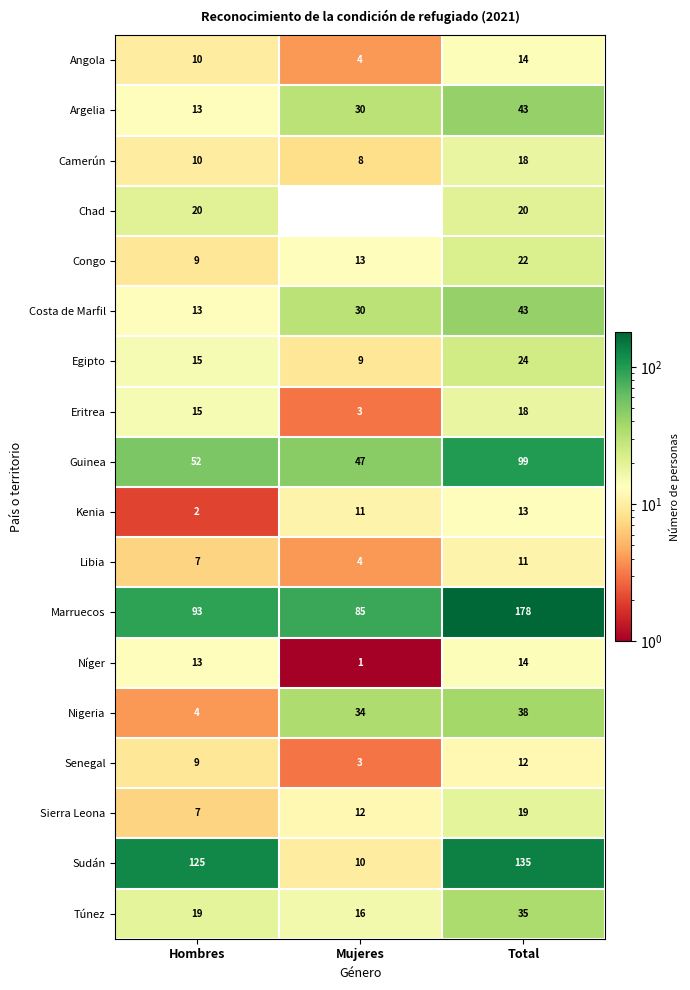

True or false: Sudán has a value of 135 at Total.

True